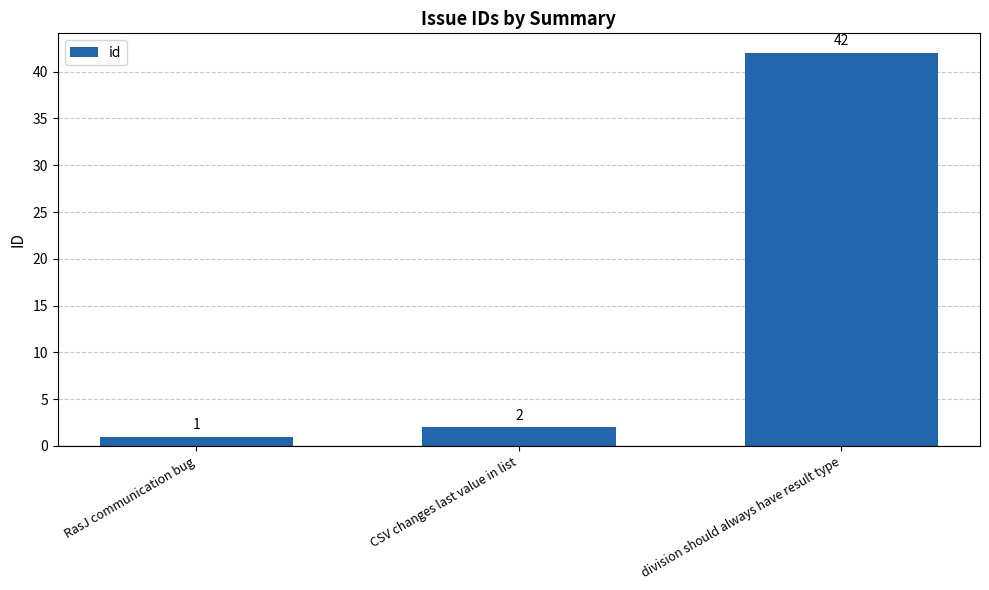

Reading right to left, list all the values displayed in this chart.

division should always have result type=42	CSV changes last value in list=2	RasJ communication bug=1